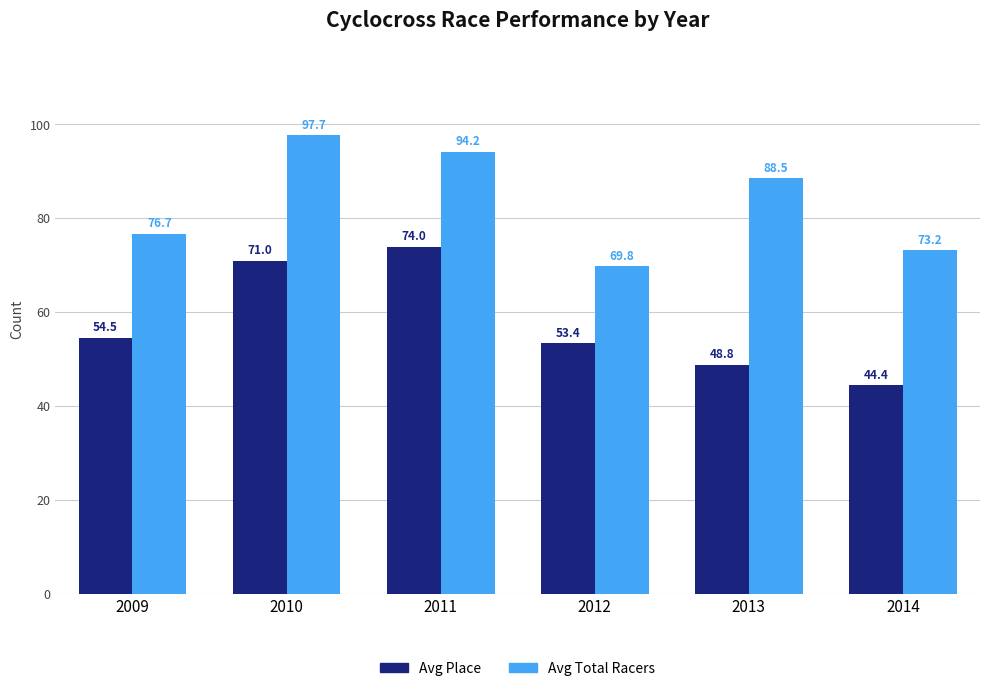

What is the value of the Avg Place bar at the 6th from the left?

44.4